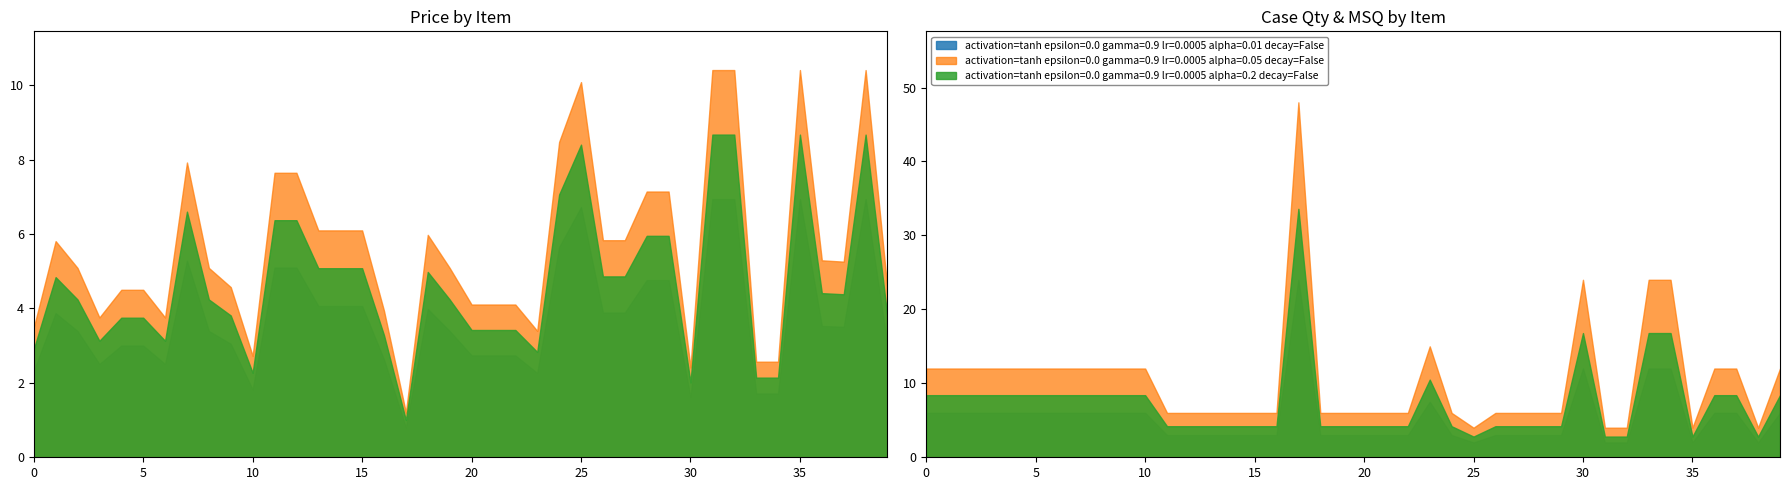

Is the value of activation=tanh epsilon=0.0 gamma=0.9 lr=0.0005 alpha=0.05 decay=False at 1 greater than the value of activation=tanh epsilon=0.0 gamma=0.9 lr=0.0005 alpha=0.2 decay=False at 16?

Yes